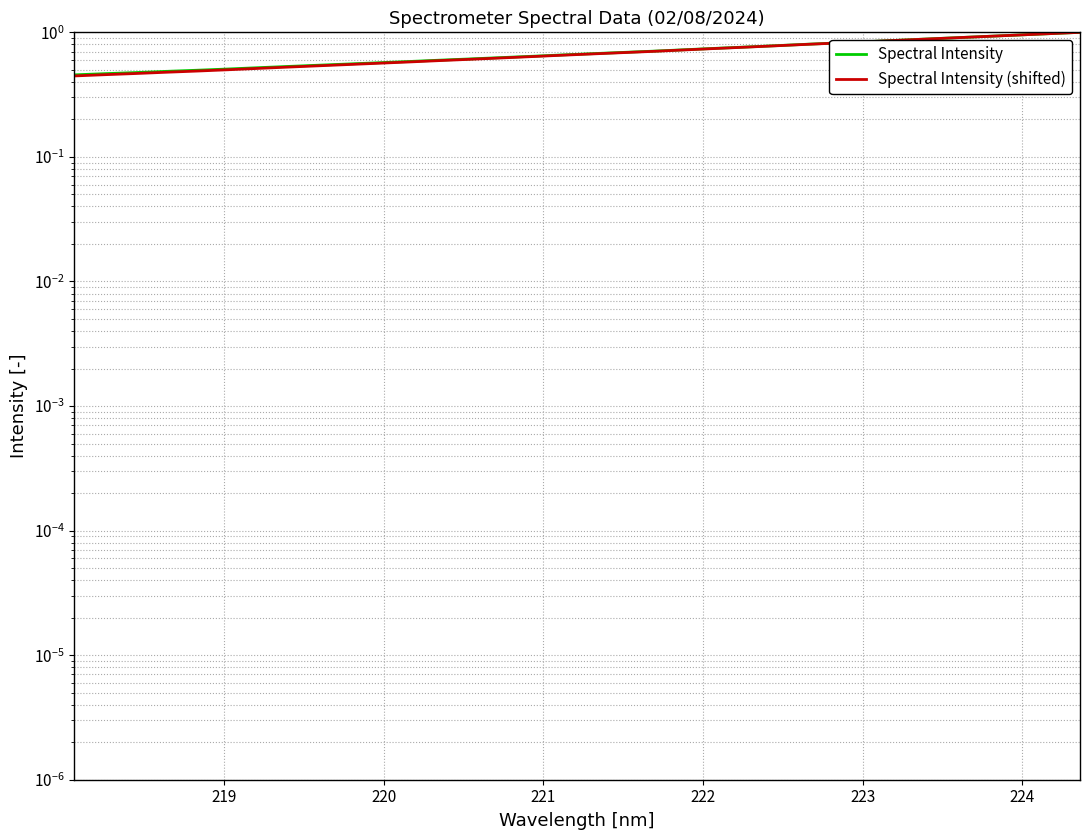

True or false: Spectral Intensity has a value of 0.2 at 224.

False